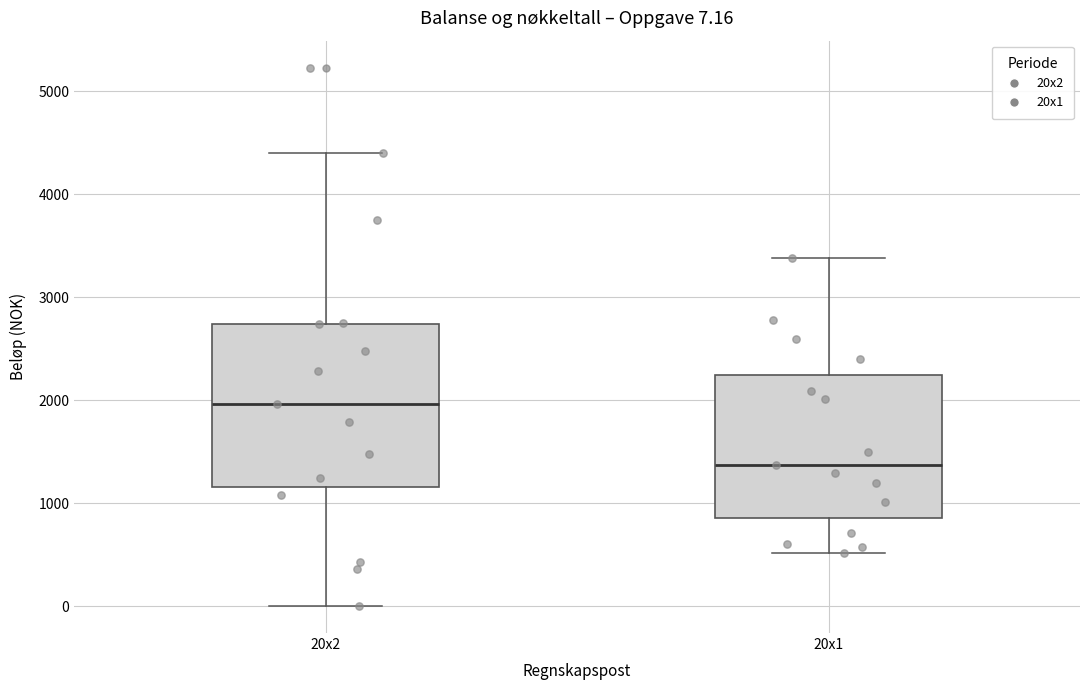

Which box is the tallest, from its lower edge to its upper edge?

20x2